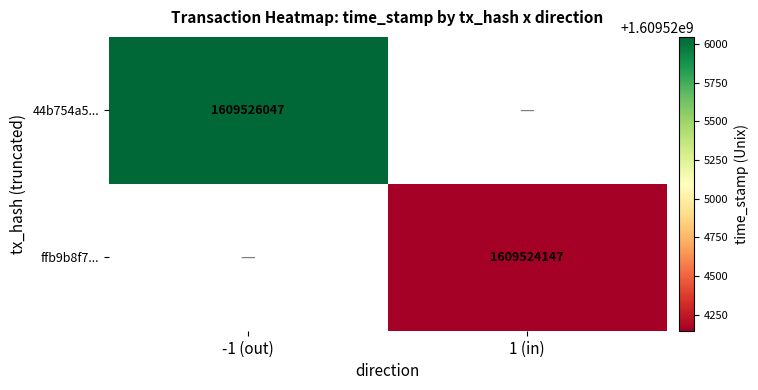

The value of ffb9b8f7... at 1 (in) is 2451758837. True or false?

False